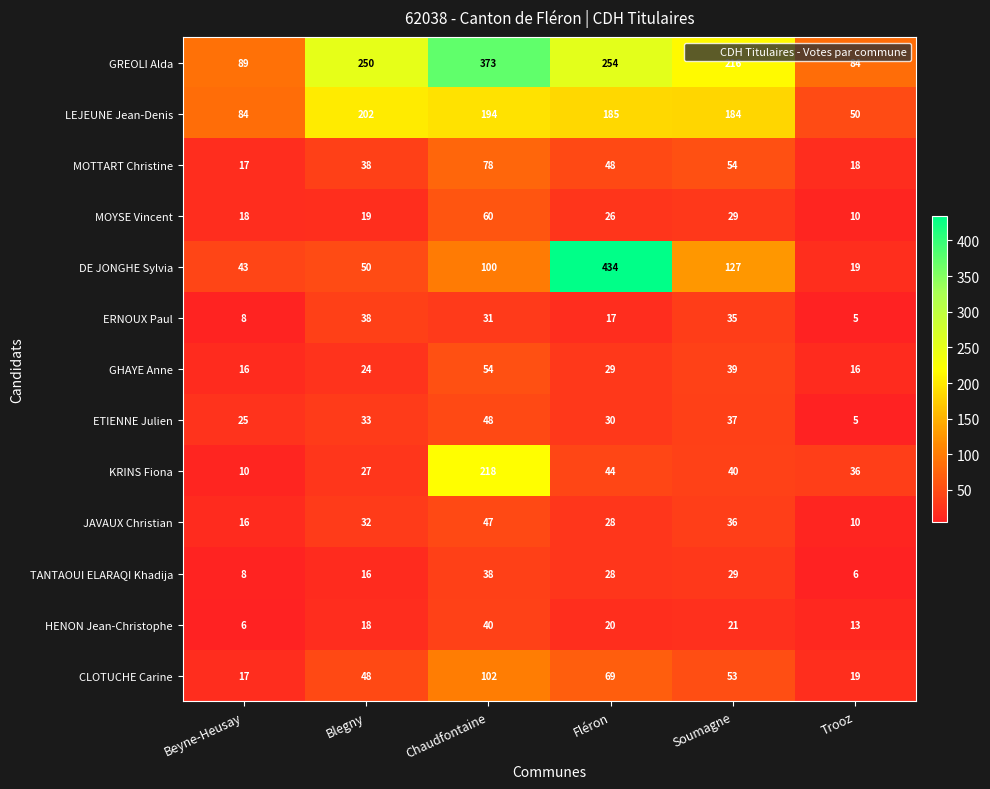

What is the difference between the maximum and minimum values in the TANTAOUI ELARAQI Khadija series?

32